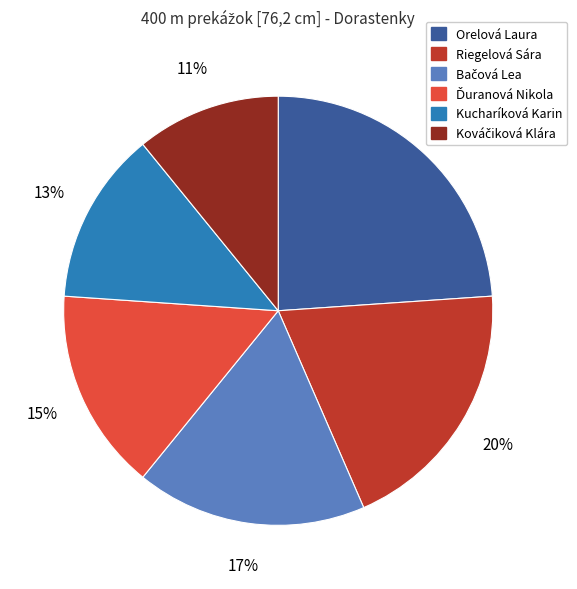

Between Riegelová Sára and Kucharíková Karin, which is larger?

Riegelová Sára